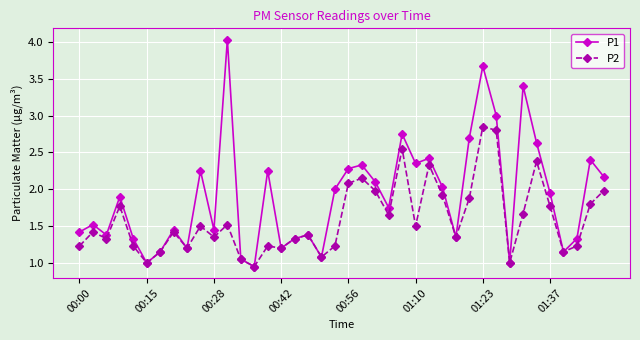

What are all the series names shown in the legend?

P1, P2